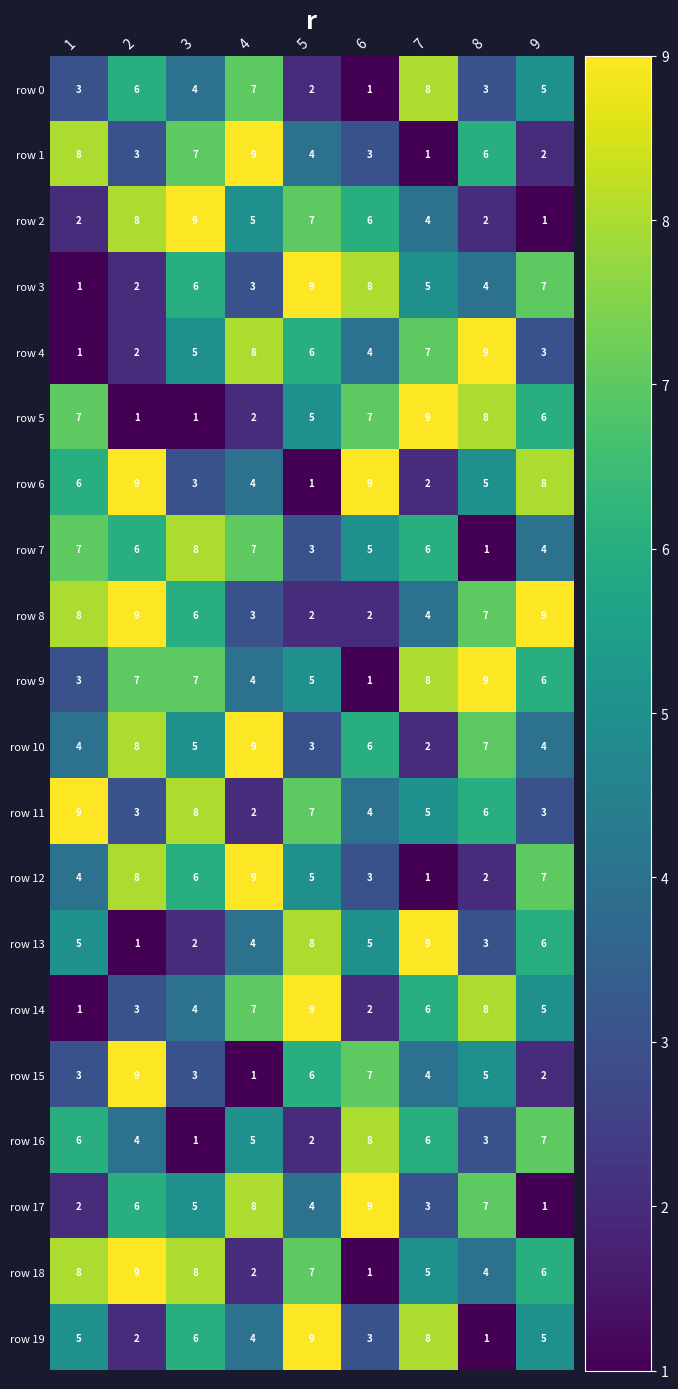

What is the difference between the highest and lowest values at 5?

8